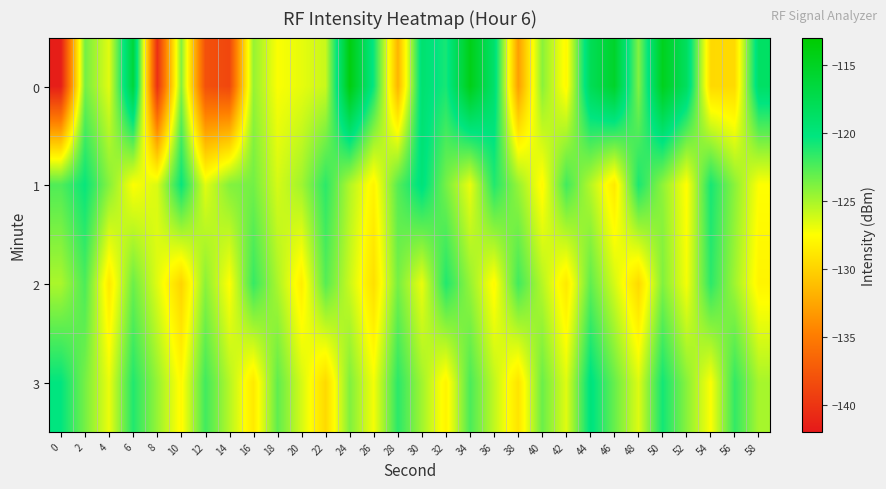

What is the total value across all series at 34?

-488.2